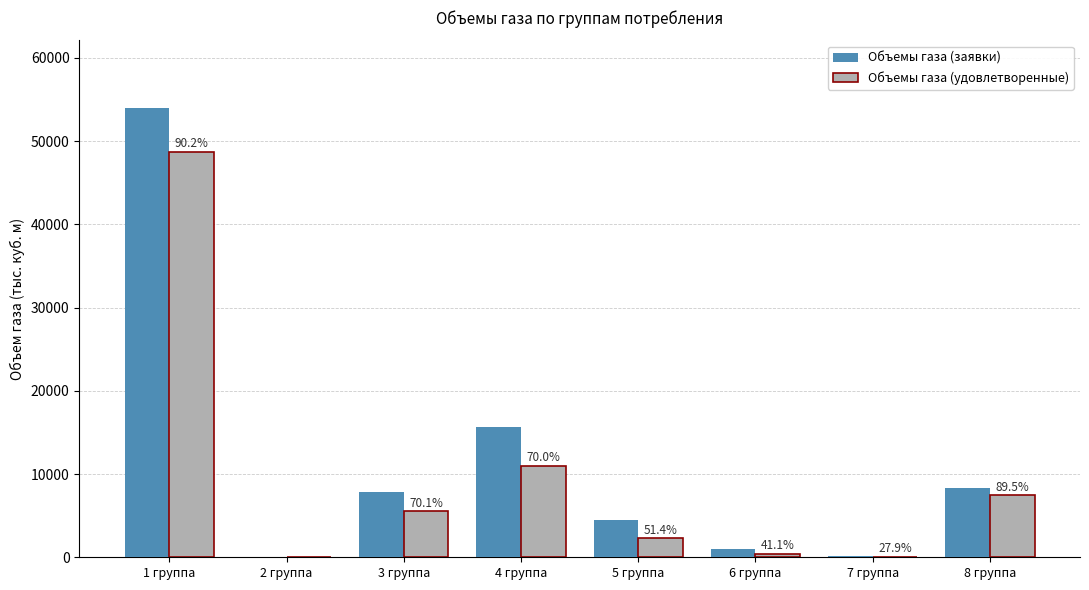

How many data points in Объемы газа (удовлетворенные) are above 5527?

4